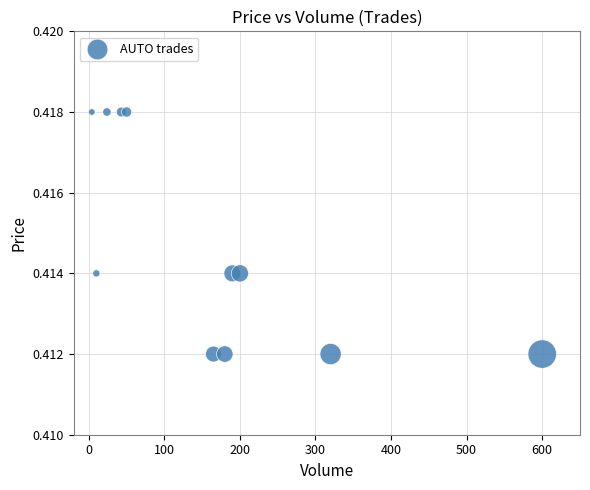

What is the range of X values (max minus min)?

596.0